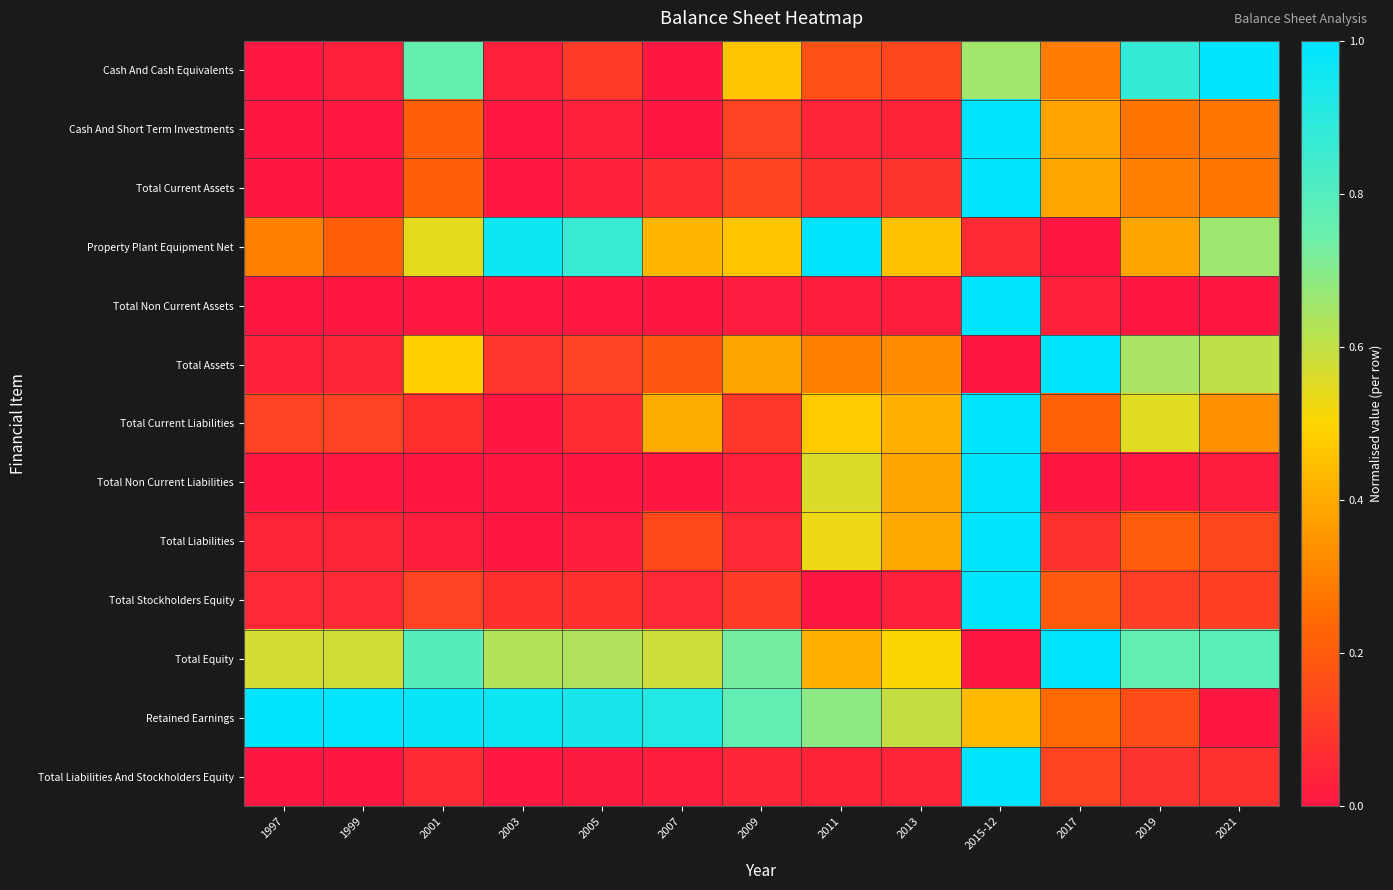

Reading left to right, what are all the values shown in this chart?

Cash And Cash Equivalents: 1997=0.0	1999=0.0	2001=0.8	2003=0.0	2005=0.1	2007=0.0	2009=0.5	2011=0.2	2013=0.1	2015-12=0.7	2017=0.3	2019=0.9	2021=1.0
Cash And Short Term Investments: 1997=0.0	1999=0.0	2001=0.2	2003=0.0	2005=0.0	2007=0.0	2009=0.1	2011=0.0	2013=0.0	2015-12=1.0	2017=0.4	2019=0.3	2021=0.3
Total Current Assets: 1997=0.0	1999=0.0	2001=0.2	2003=0.0	2005=0.0	2007=0.1	2009=0.1	2011=0.1	2013=0.1	2015-12=1.0	2017=0.4	2019=0.3	2021=0.3
Property Plant Equipment Net: 1997=0.3	1999=0.2	2001=0.5	2003=1.0	2005=0.9	2007=0.4	2009=0.5	2011=1.0	2013=0.5	2015-12=0.1	2017=0.0	2019=0.4	2021=0.7
Total Non Current Assets: 1997=0.0	1999=0.0	2001=0.0	2003=0.0	2005=0.0	2007=0.0	2009=0.0	2011=0.0	2013=0.0	2015-12=1.0	2017=0.0	2019=0.0	2021=0.0
Total Assets: 1997=0.0	1999=0.1	2001=0.5	2003=0.1	2005=0.1	2007=0.2	2009=0.4	2011=0.3	2013=0.3	2015-12=0.0	2017=1.0	2019=0.6	2021=0.6
Total Current Liabilities: 1997=0.1	1999=0.1	2001=0.1	2003=0.0	2005=0.1	2007=0.4	2009=0.1	2011=0.5	2013=0.4	2015-12=1.0	2017=0.2	2019=0.5	2021=0.3
Total Non Current Liabilities: 1997=0.0	1999=0.0	2001=0.0	2003=0.0	2005=0.0	2007=0.0	2009=0.0	2011=0.6	2013=0.4	2015-12=1.0	2017=0.0	2019=0.0	2021=0.0
Total Liabilities: 1997=0.0	1999=0.0	2001=0.0	2003=0.0	2005=0.0	2007=0.1	2009=0.1	2011=0.5	2013=0.4	2015-12=1.0	2017=0.1	2019=0.2	2021=0.1
Total Stockholders Equity: 1997=0.1	1999=0.1	2001=0.1	2003=0.1	2005=0.1	2007=0.1	2009=0.1	2011=0.0	2013=0.0	2015-12=1.0	2017=0.2	2019=0.1	2021=0.1
Total Equity: 1997=0.6	1999=0.6	2001=0.8	2003=0.6	2005=0.6	2007=0.6	2009=0.7	2011=0.4	2013=0.5	2015-12=0.0	2017=1.0	2019=0.8	2021=0.8
Retained Earnings: 1997=1.0	1999=1.0	2001=1.0	2003=1.0	2005=0.9	2007=0.9	2009=0.8	2011=0.7	2013=0.6	2015-12=0.4	2017=0.2	2019=0.2	2021=0.0
Total Liabilities And Stockholders Equity: 1997=0.0	1999=0.0	2001=0.1	2003=0.0	2005=0.0	2007=0.0	2009=0.0	2011=0.0	2013=0.0	2015-12=1.0	2017=0.1	2019=0.1	2021=0.1